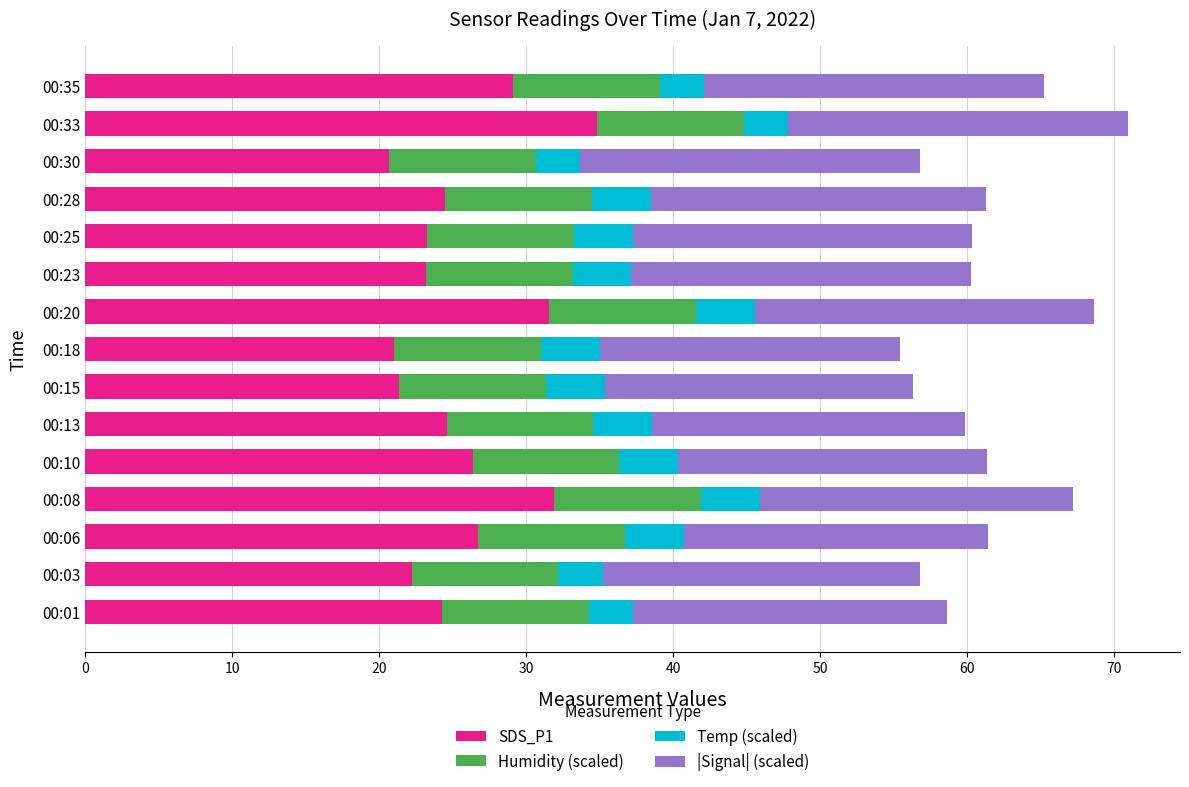

What is the sum of all SDS_P1 values?

385.5